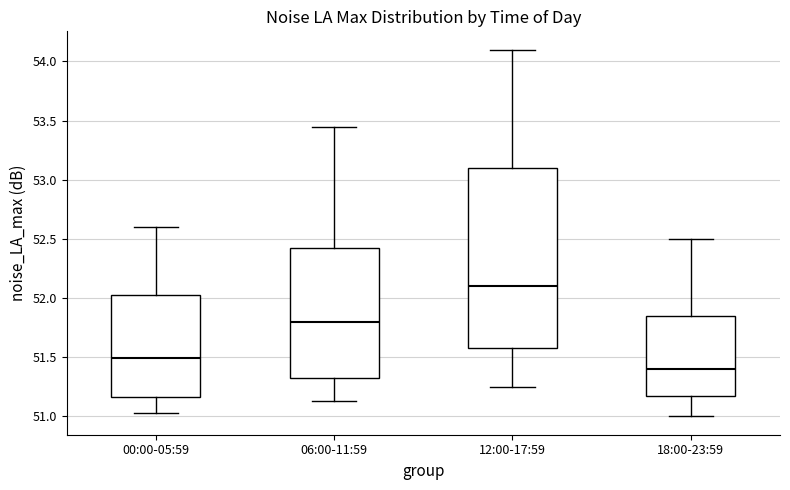

Reading left to right, transcribe this box plot: for each box, give where its median line is, the range the box spans, and where its two whiskers end, as read against the y-axis. The values are not printed on the chart, so give them approximately, as read against the axis.

00:00-05:59: median 51.50, box 51.15 to 52.05, whiskers 51.05 to 52.60
06:00-11:59: median 51.80, box 51.35 to 52.45, whiskers 51.15 to 53.45
12:00-17:59: median 52.10, box 51.60 to 53.10, whiskers 51.25 to 54.10
18:00-23:59: median 51.40, box 51.20 to 51.85, whiskers 51.00 to 52.50